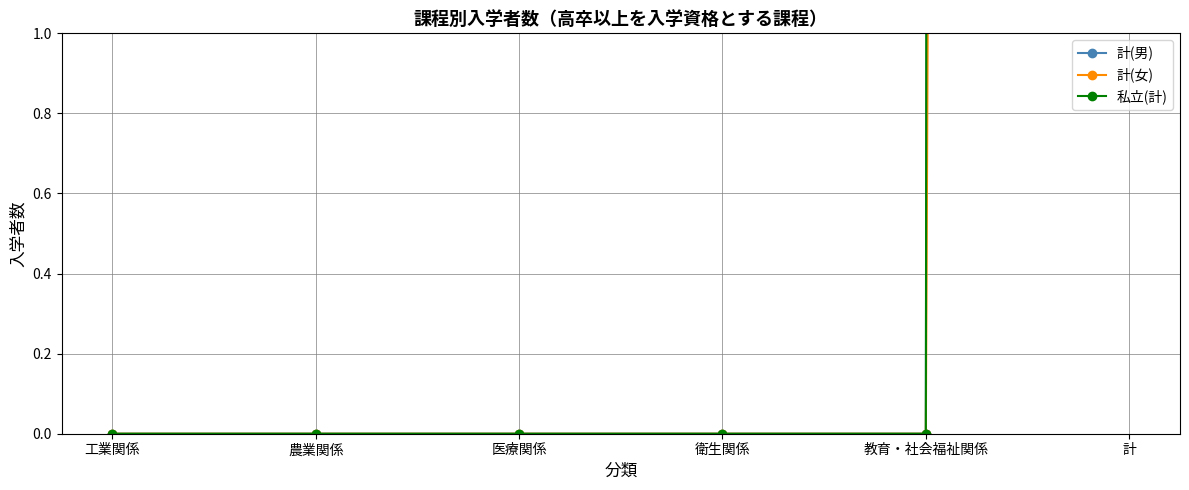

What are all the series names shown in the legend?

計(男), 計(女), 私立(計)